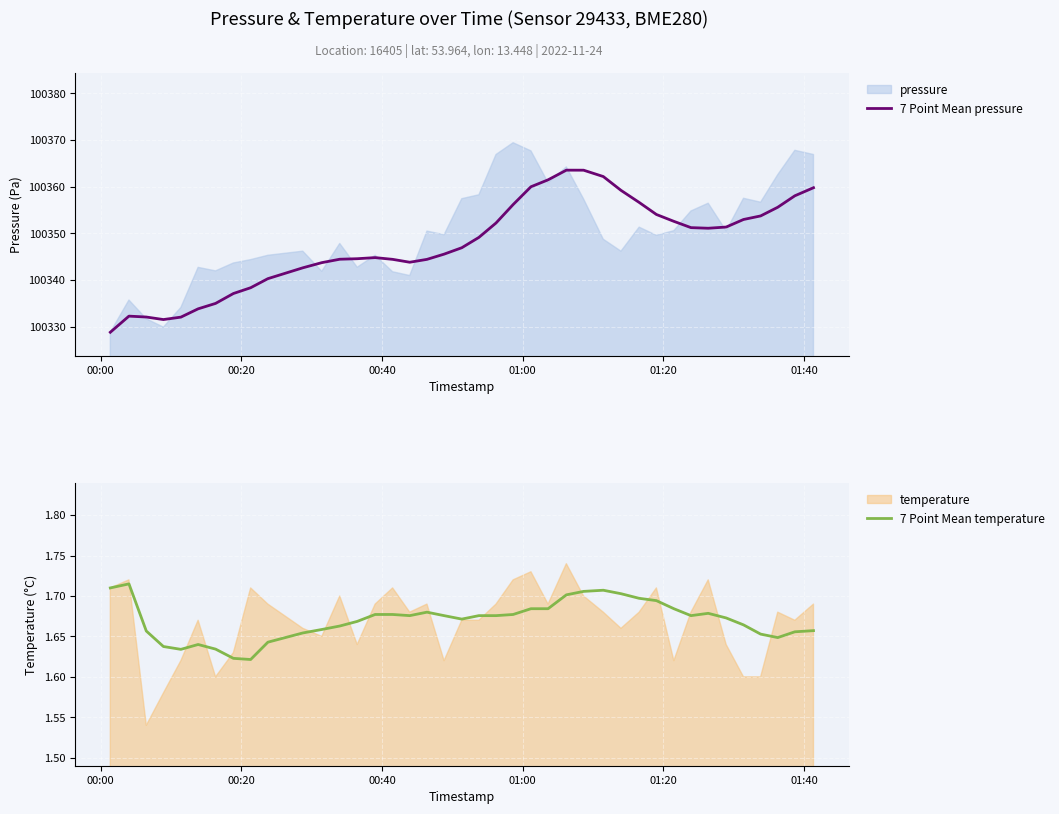

What is the minimum value for 7 Point Mean pressure?

100328.8